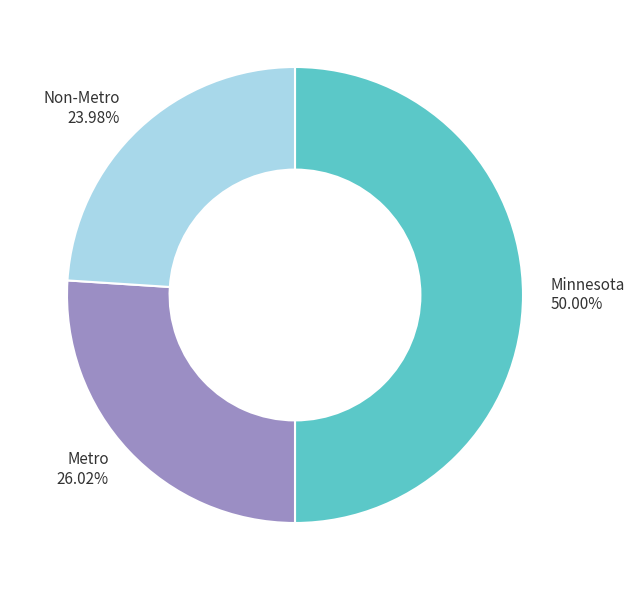

To the nearest percent, what is the combined percentage of Minnesota and Non-Metro?

74%